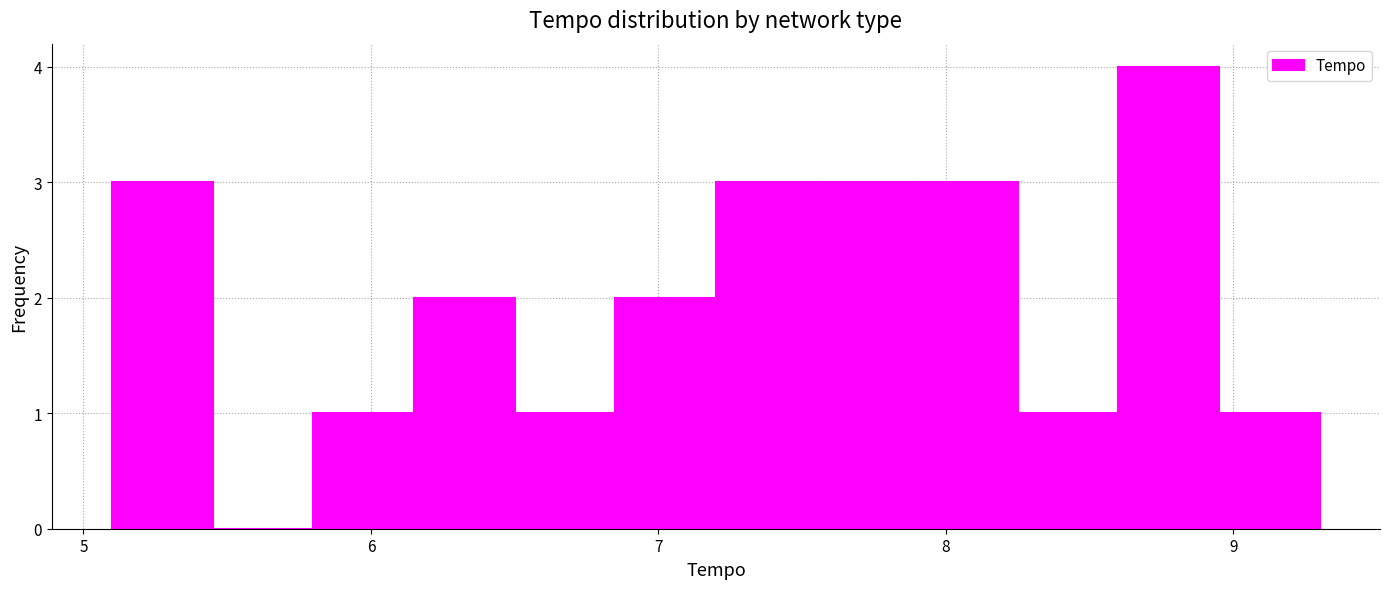

Around what value on the x-axis is the tallest bar? Give the approximate position of its centre, as read against the axis.

8.8